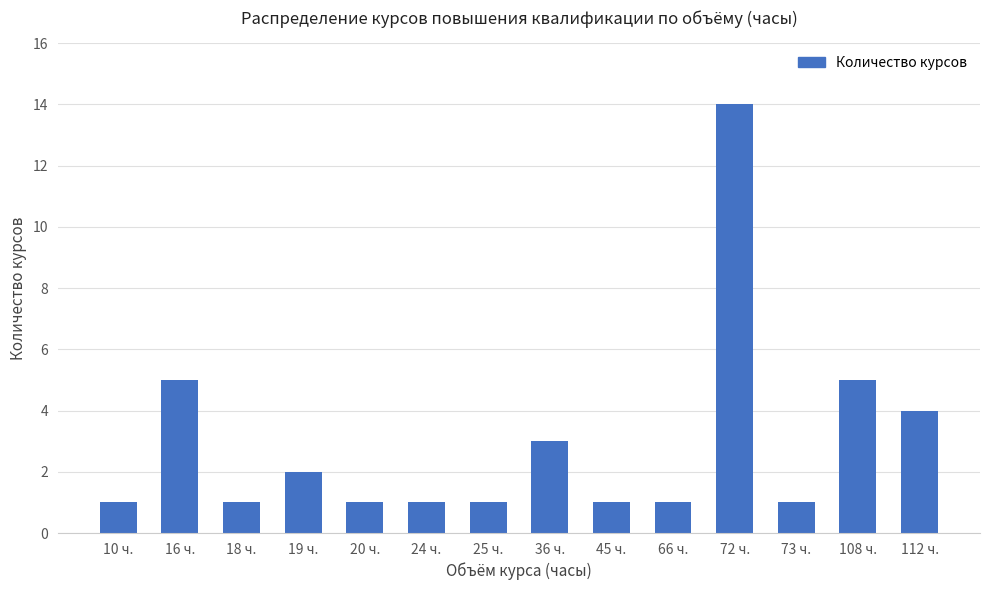

What is the change in value from 25 ч. to 72 ч.?

+13